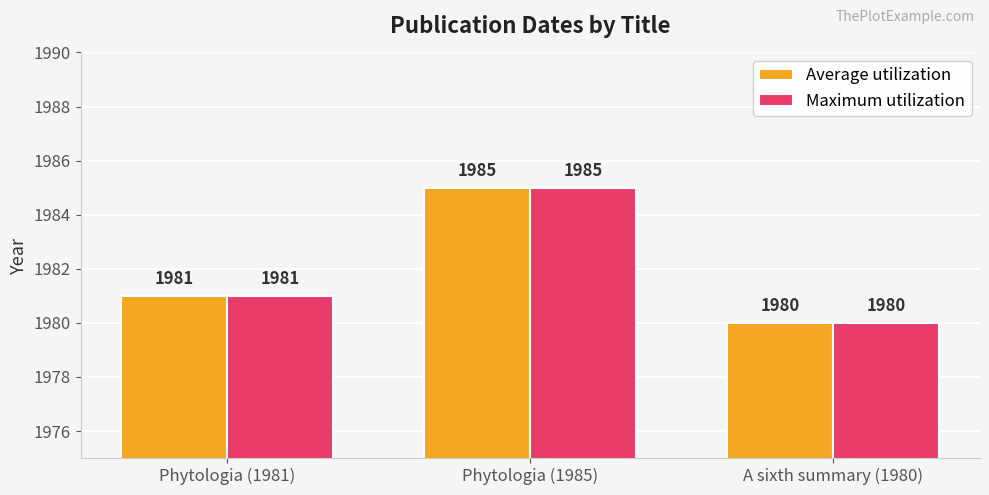

At which label does Average utilization reach its peak?

Phytologia (1985)